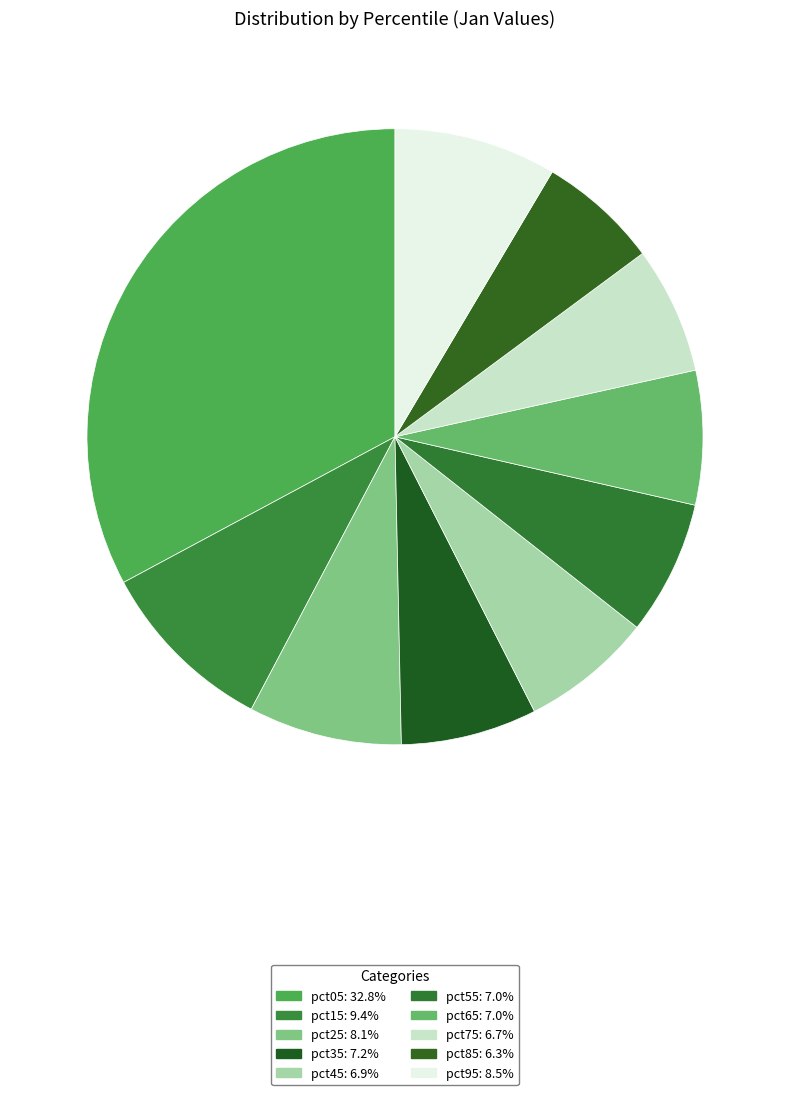

Which category has the smallest portion of the pie?

pct85